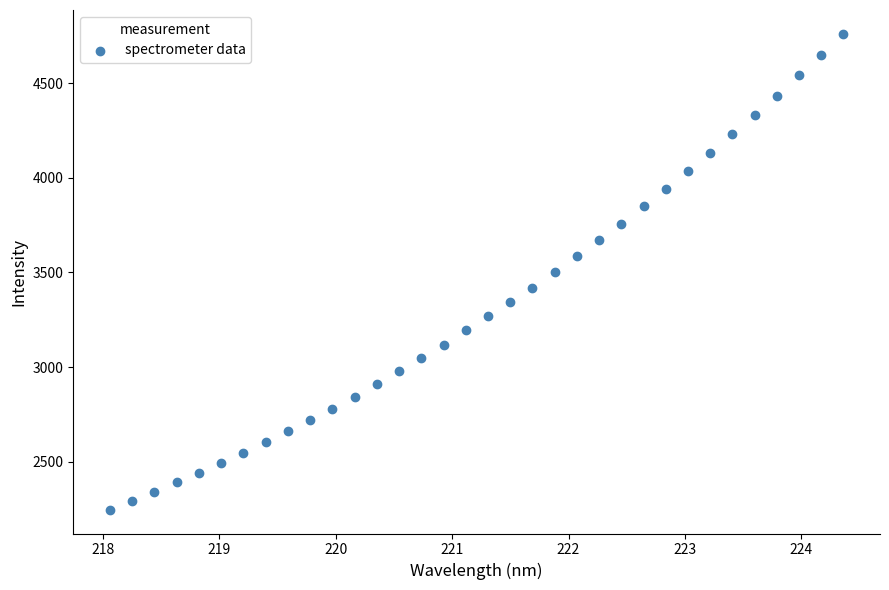

What is the range of Y values (max minus min)?

2515.0